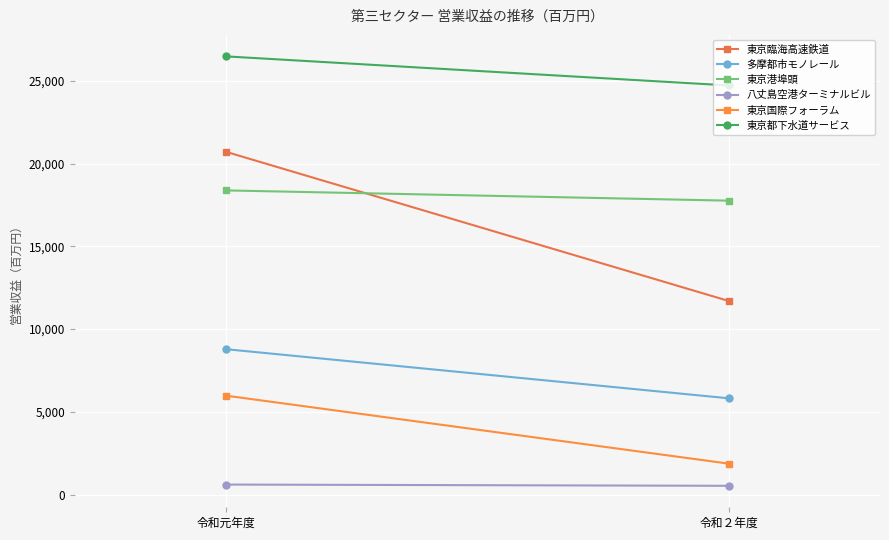

The 八丈島空港ターミナルビル series shows 953.9 at 令和元年度. True or false?

False